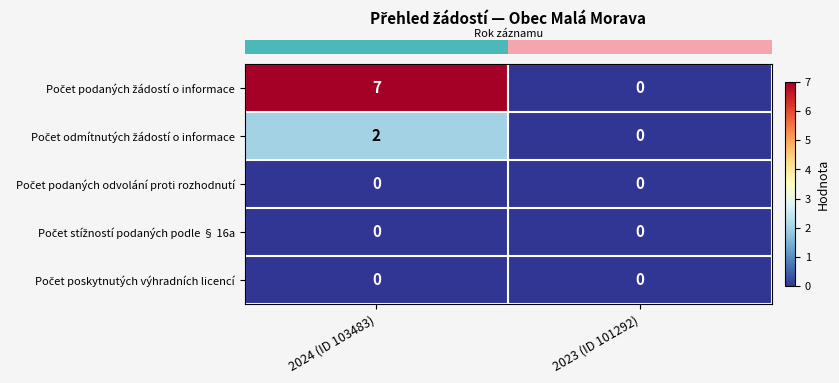

At which category is the sum across all series the highest?

2024 (ID 103483)